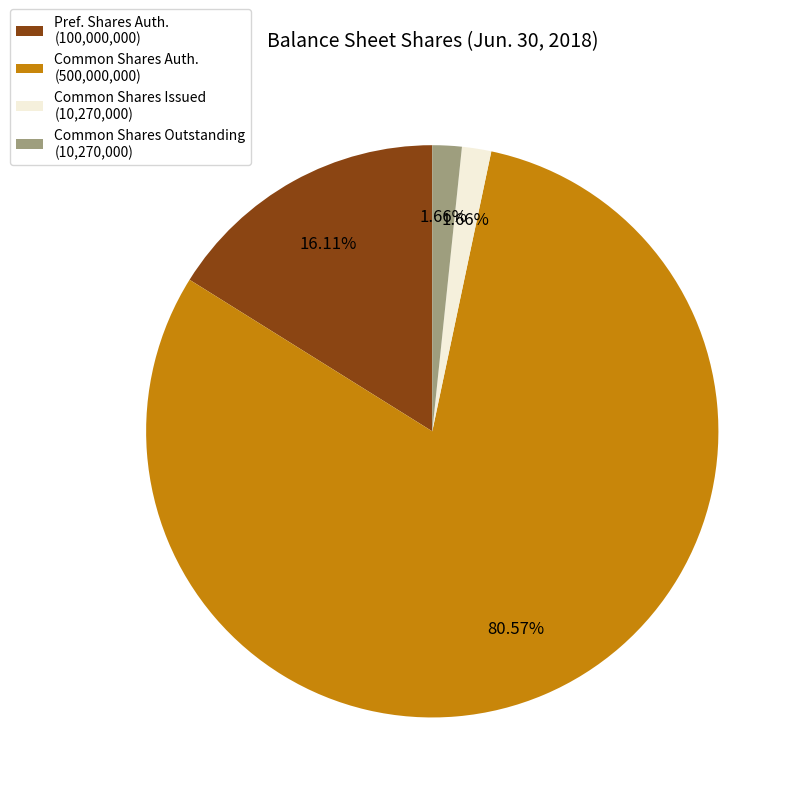

Which category accounts for the majority?

Common Shares Auth. (500,000,000)